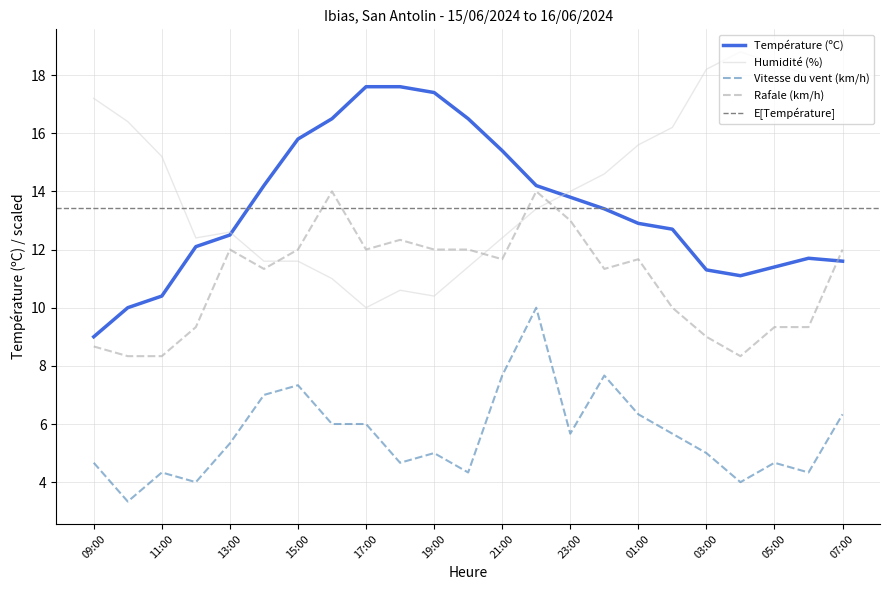

What position from the right is 03:00?

5